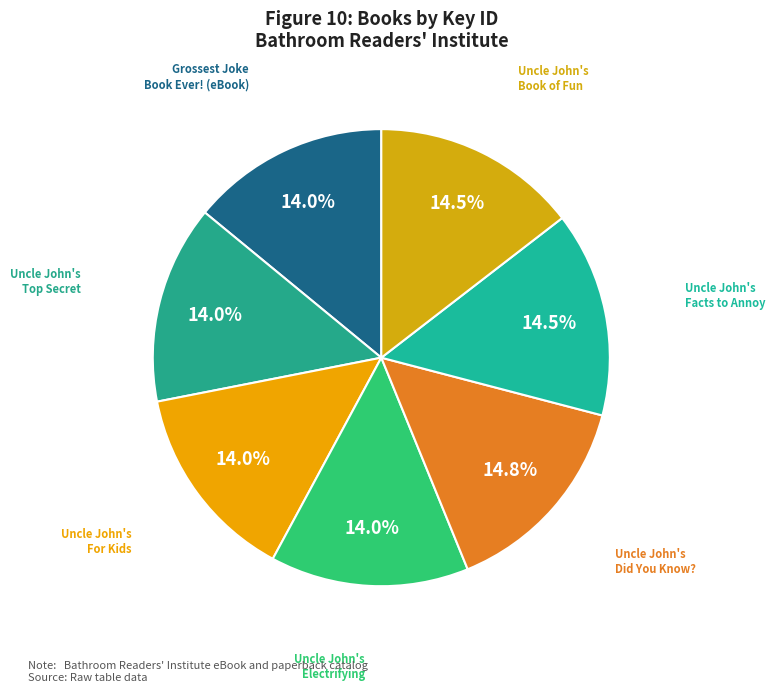

To the nearest percent, what is the difference between the largest and smallest slice percentages?

1%